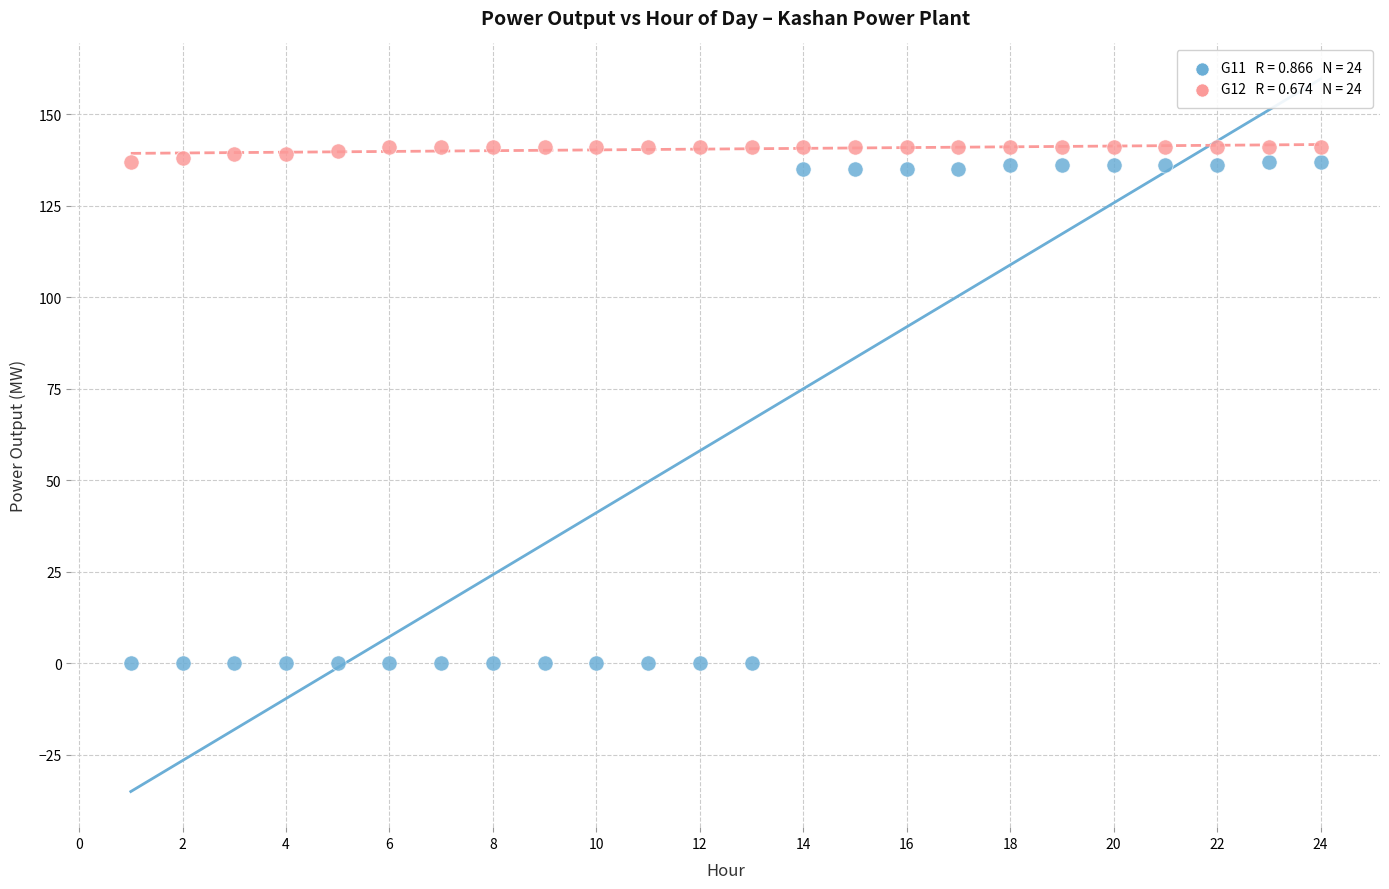

Across all data points, what is the range of X values (max minus min)?

23